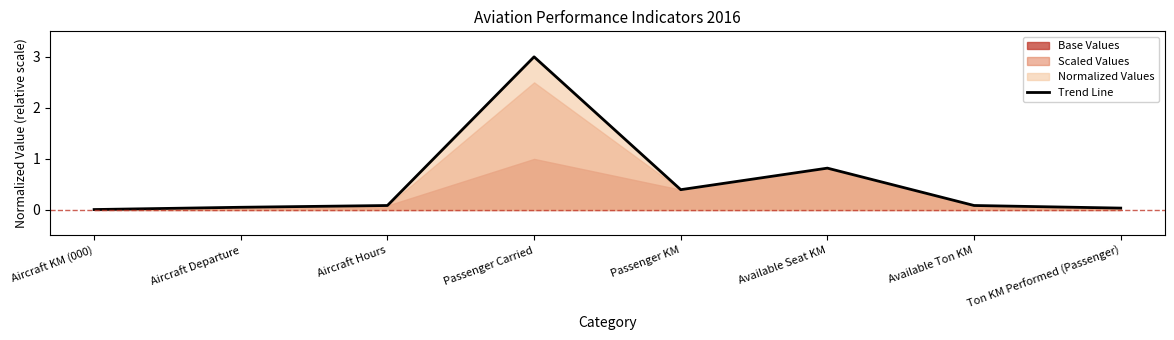

True or false: the data has more than 1 interior local peaks.

True